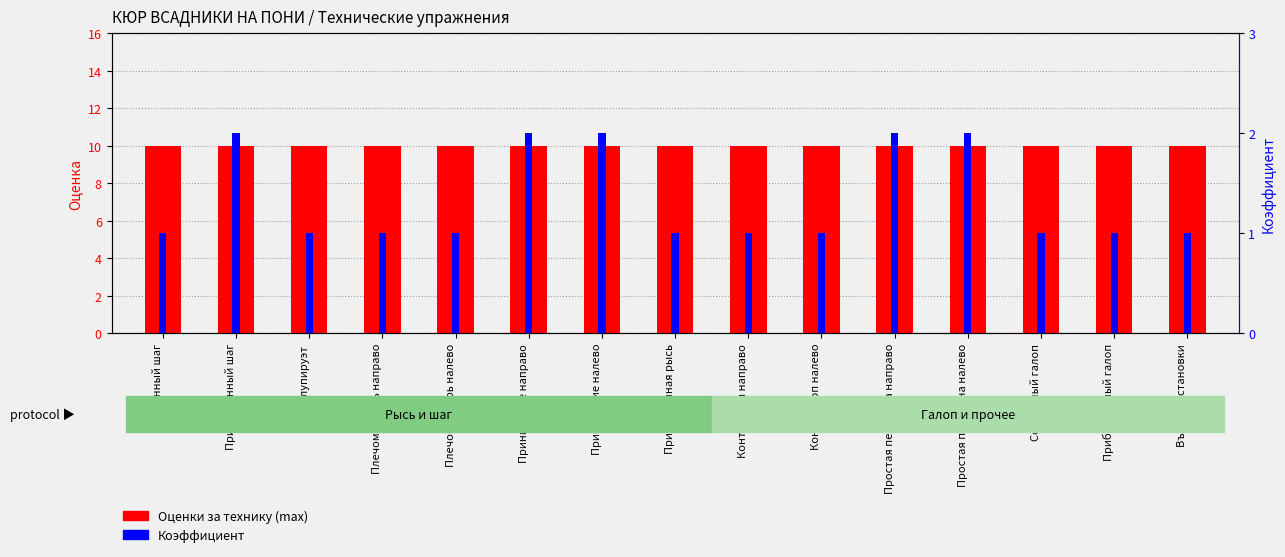

At which category is the sum across all series the highest?

Прибавленный шаг